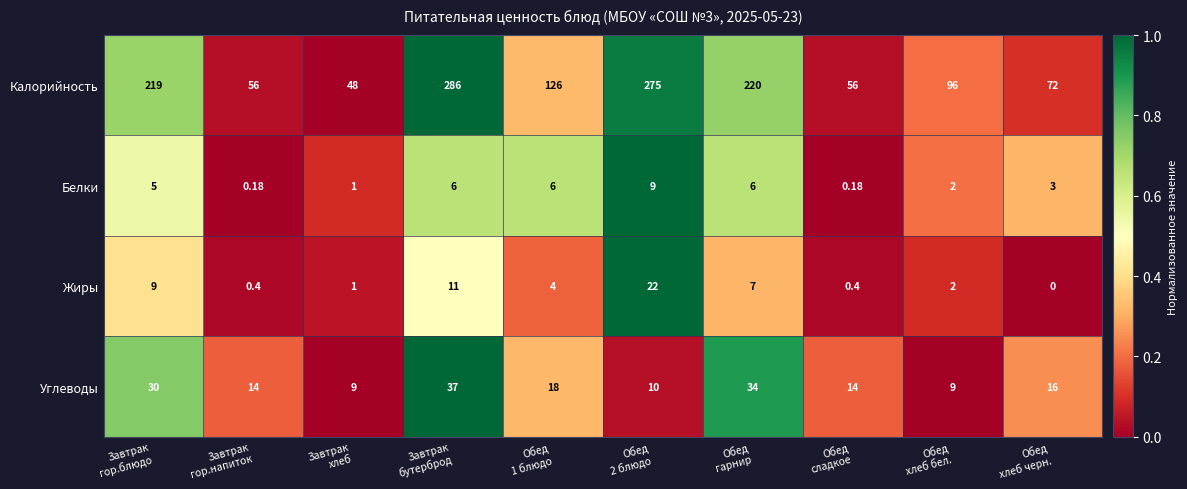

List the series in order of their peak value, highest first.

Калорийность, Углеводы, Жиры, Белки